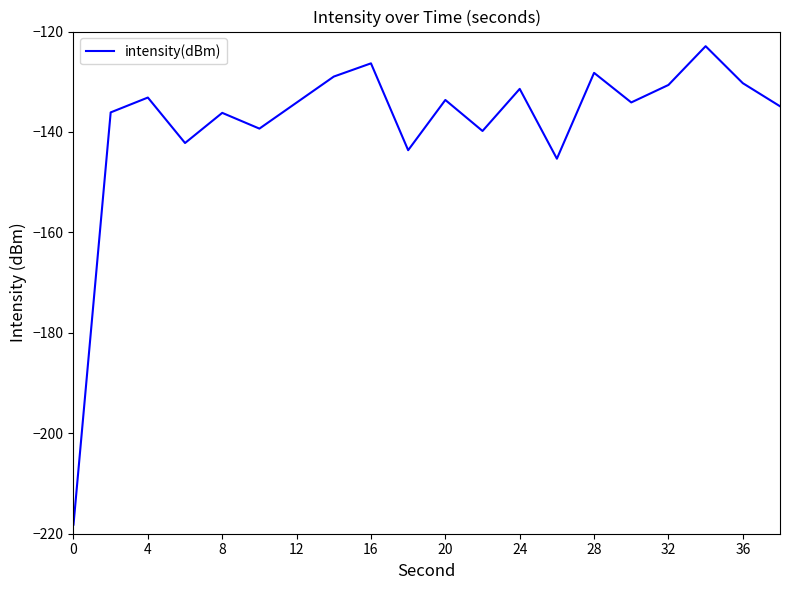

How many series are shown in this chart?

1